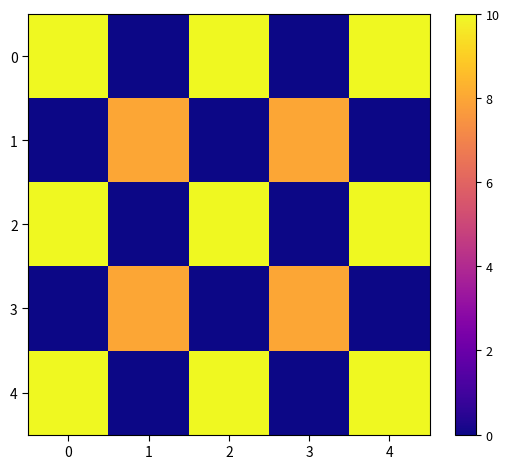

At how many categories does at least one series exceed 5?

5